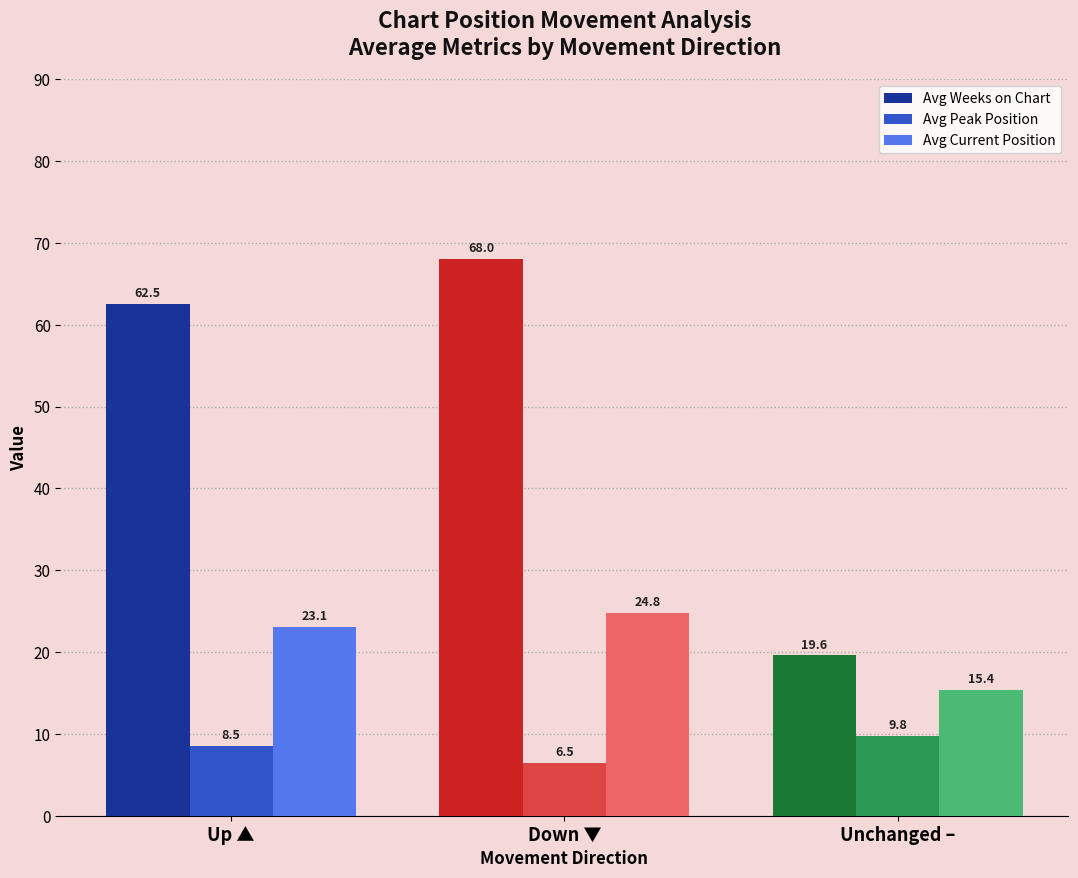

Count the number of categories in the chart.

3